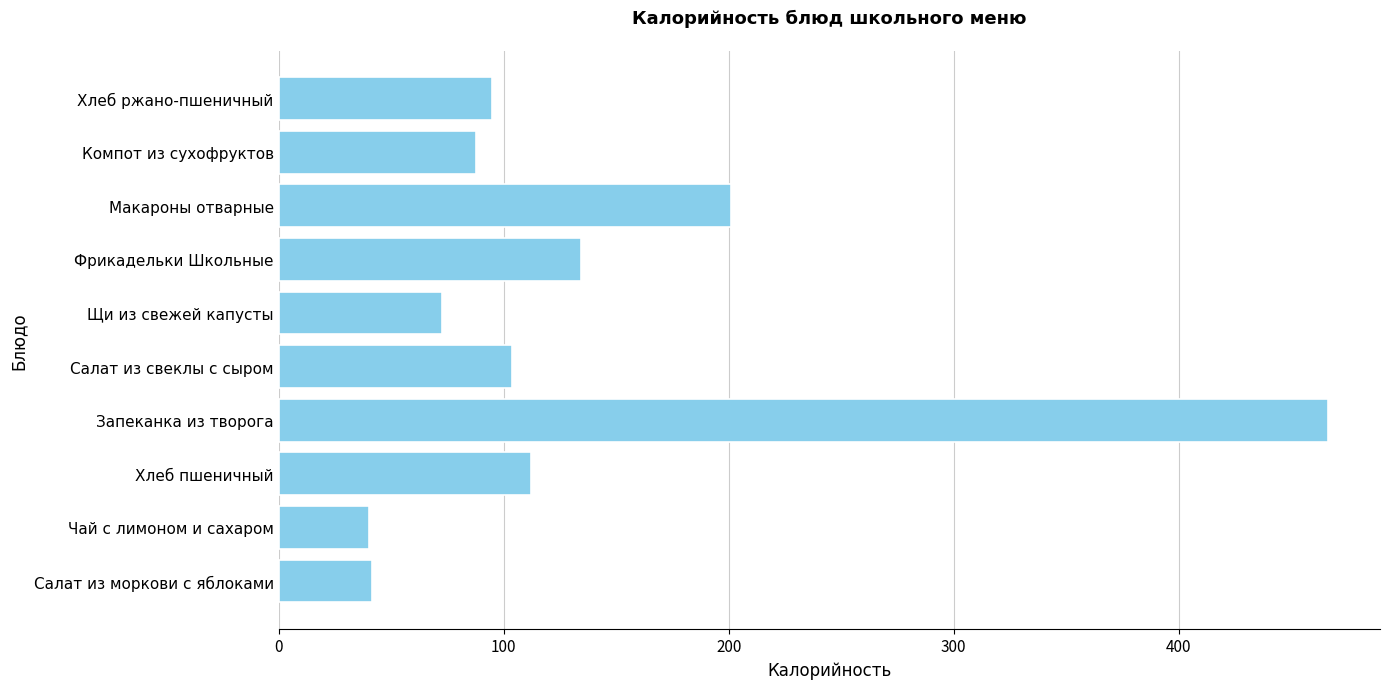

Which has a higher value, Фрикадельки Школьные or Хлеб пшеничный?

Фрикадельки Школьные